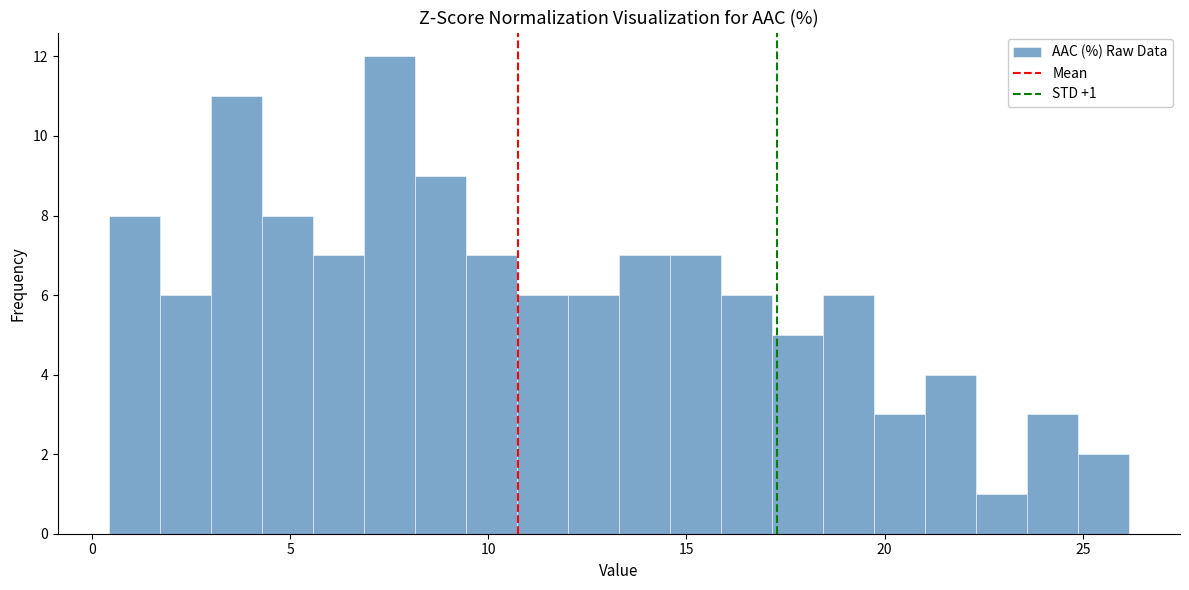

Around what value on the x-axis is the tallest bar? Give the approximate position of its centre, as read against the axis.

7.5